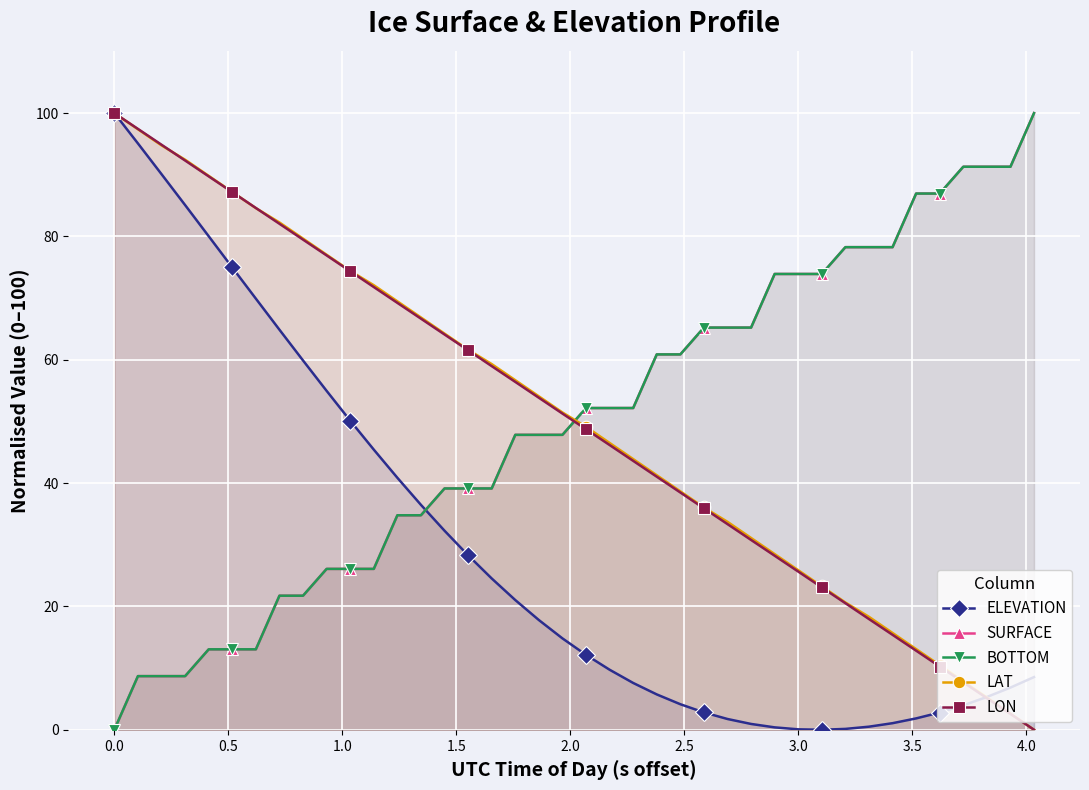

How many intersections are there between ELEVATION and SURFACE?

1